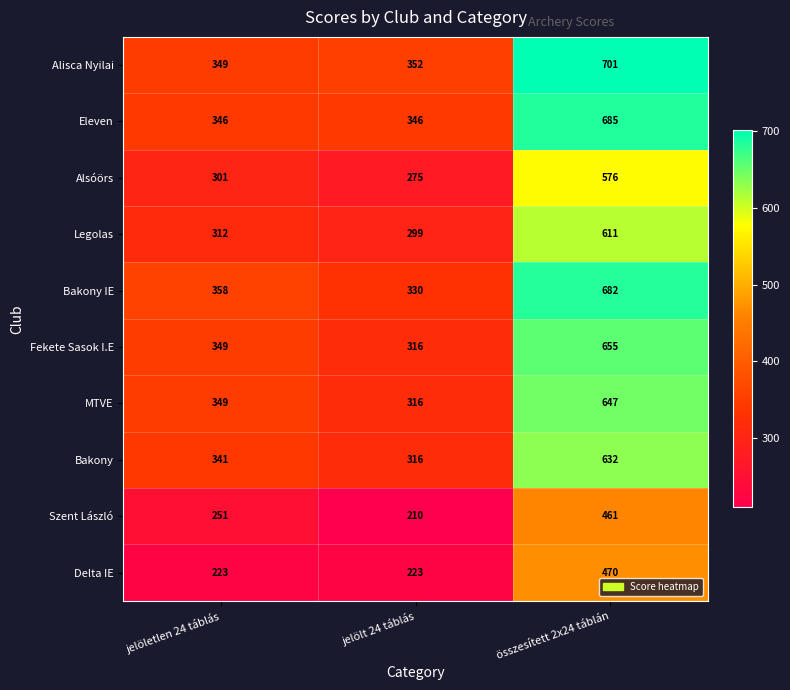

Reading left to right, list all the values displayed in this chart.

Alisca Nyilai: jelöletlen 24 táblás=349	jelölt 24 táblás=352	összesített 2x24 táblán=701
Eleven: jelöletlen 24 táblás=346	jelölt 24 táblás=346	összesített 2x24 táblán=685
Alsóörs: jelöletlen 24 táblás=301	jelölt 24 táblás=275	összesített 2x24 táblán=576
Legolas: jelöletlen 24 táblás=312	jelölt 24 táblás=299	összesített 2x24 táblán=611
Bakony IE: jelöletlen 24 táblás=358	jelölt 24 táblás=330	összesített 2x24 táblán=682
Fekete Sasok I.E: jelöletlen 24 táblás=349	jelölt 24 táblás=316	összesített 2x24 táblán=655
MTVE: jelöletlen 24 táblás=349	jelölt 24 táblás=316	összesített 2x24 táblán=647
Bakony: jelöletlen 24 táblás=341	jelölt 24 táblás=316	összesített 2x24 táblán=632
Szent László: jelöletlen 24 táblás=251	jelölt 24 táblás=210	összesített 2x24 táblán=461
Delta IE: jelöletlen 24 táblás=223	jelölt 24 táblás=223	összesített 2x24 táblán=470